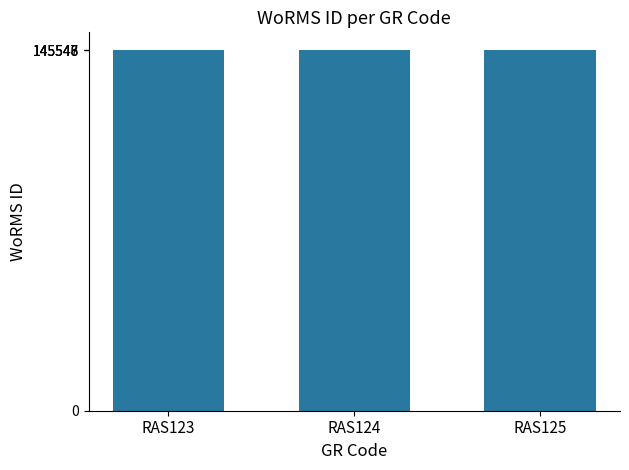

What is the approximate value at RAS125?

145548